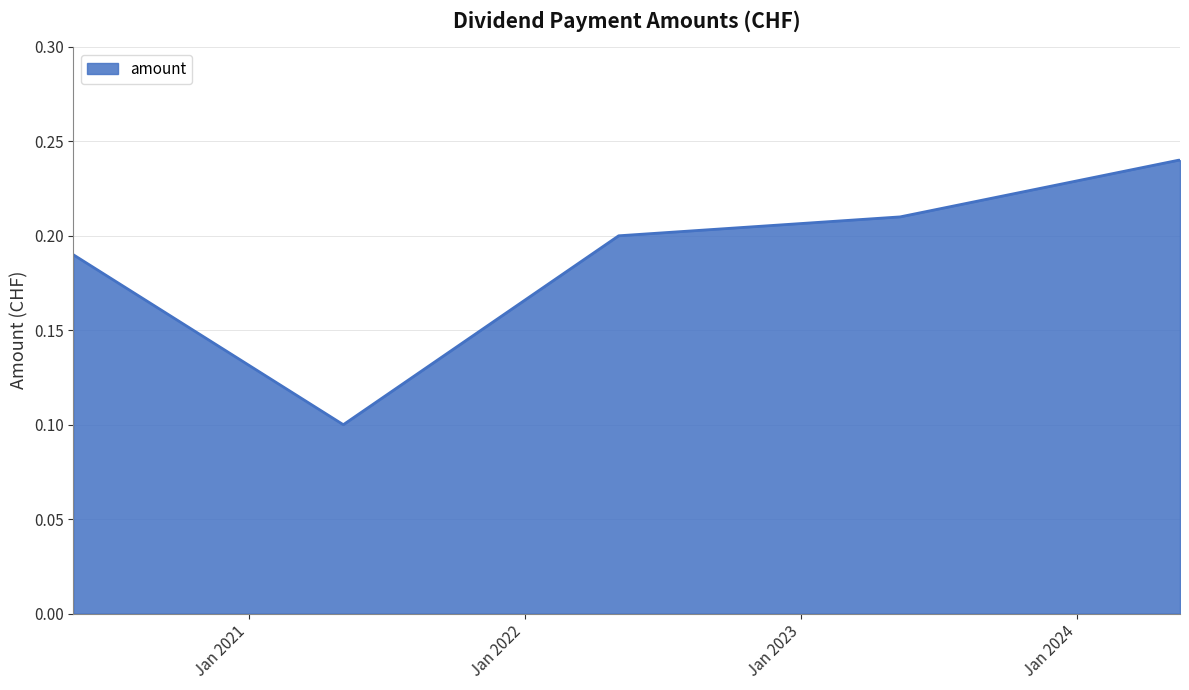

What is the greatest value displayed?

0.2